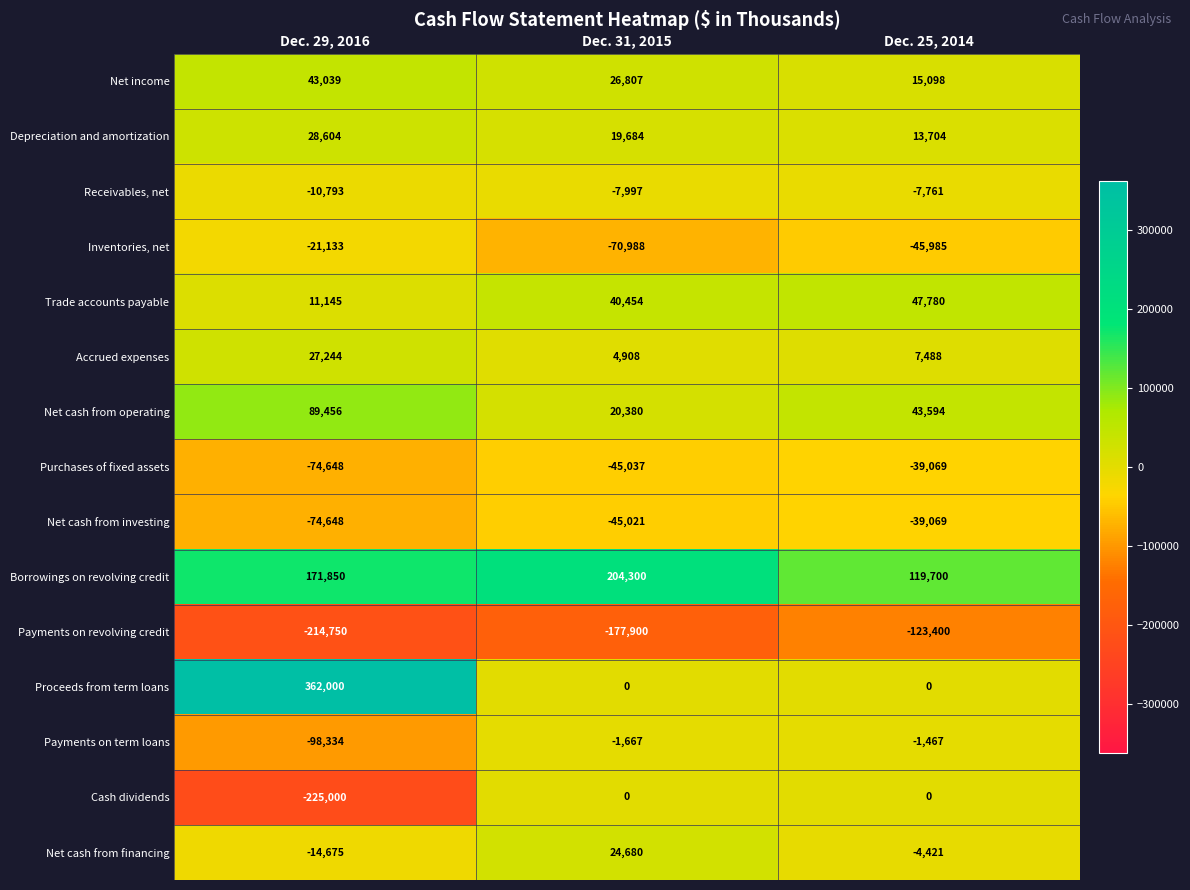

How many Borrowings on revolving credit values are between 119700 and 204300?

3